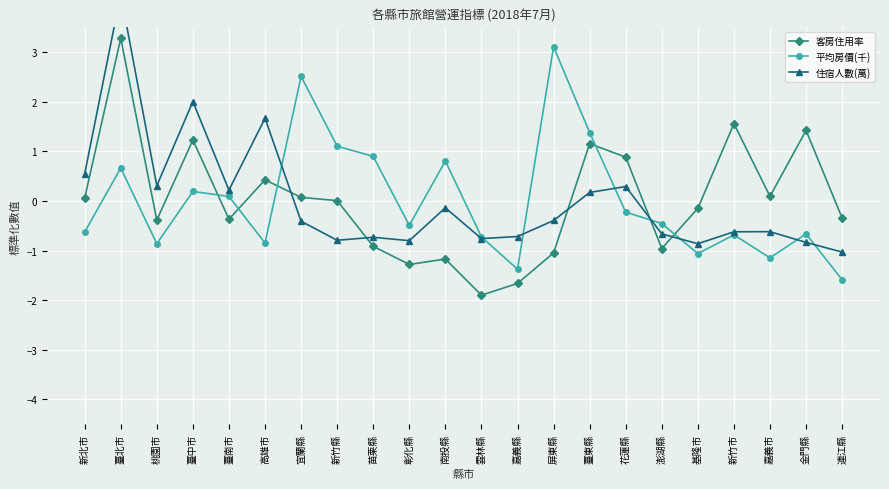

Is the value of 住宿人數(萬) at 彰化縣 greater than the value of 平均房價(千) at 新竹縣?

No